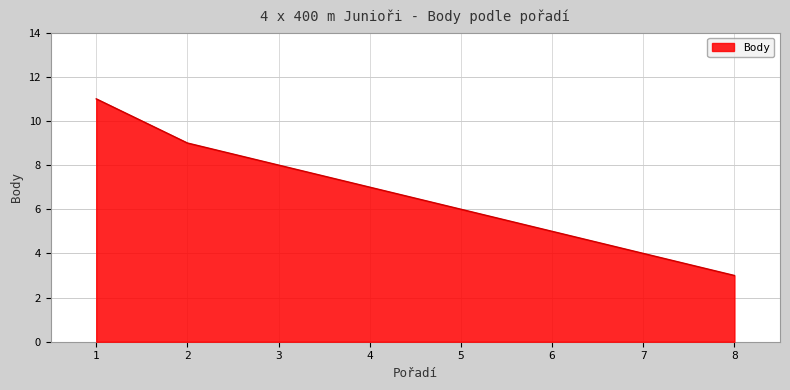

What is the change in value from 1 to 3?

-3